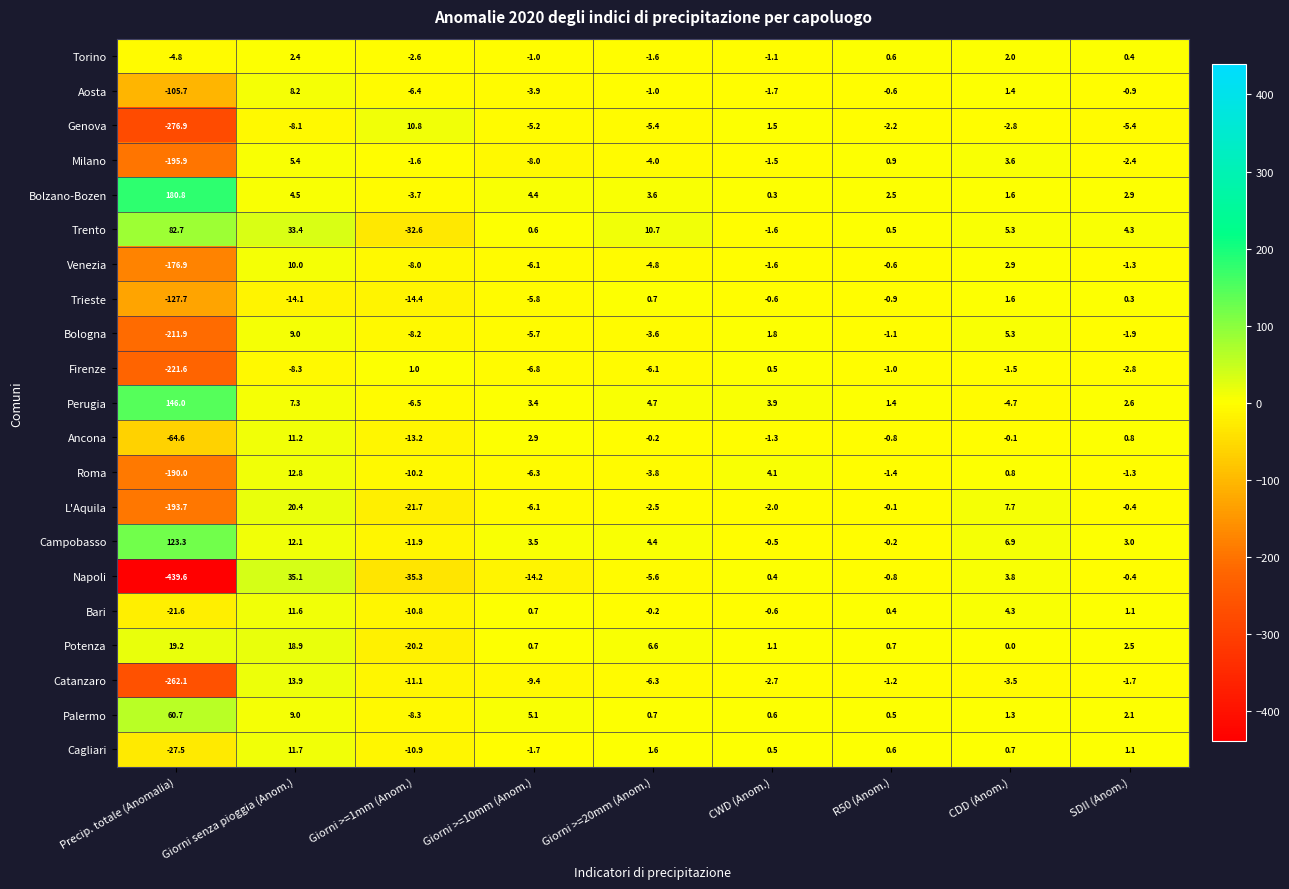

True or false: Bari has a value of 11.6 at Giorni senza pioggia (Anom.).

True